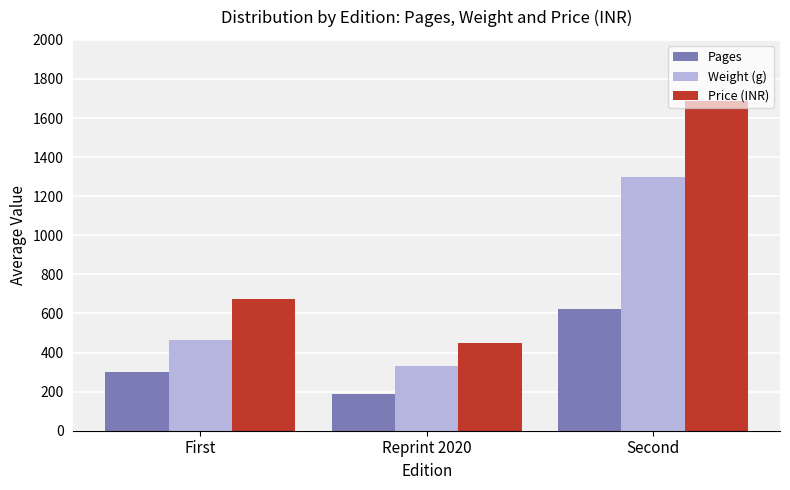

What are all the series names shown in the legend?

Pages, Weight (g), Price (INR)